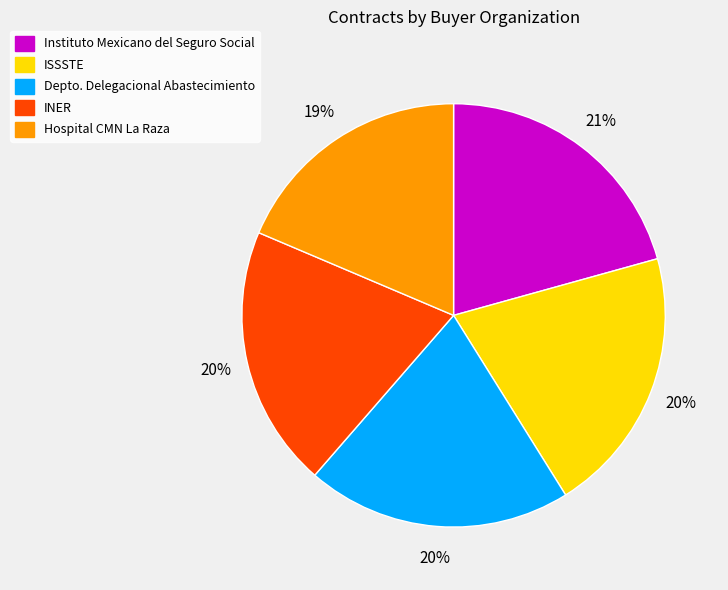

How many slices are in this pie chart?

5